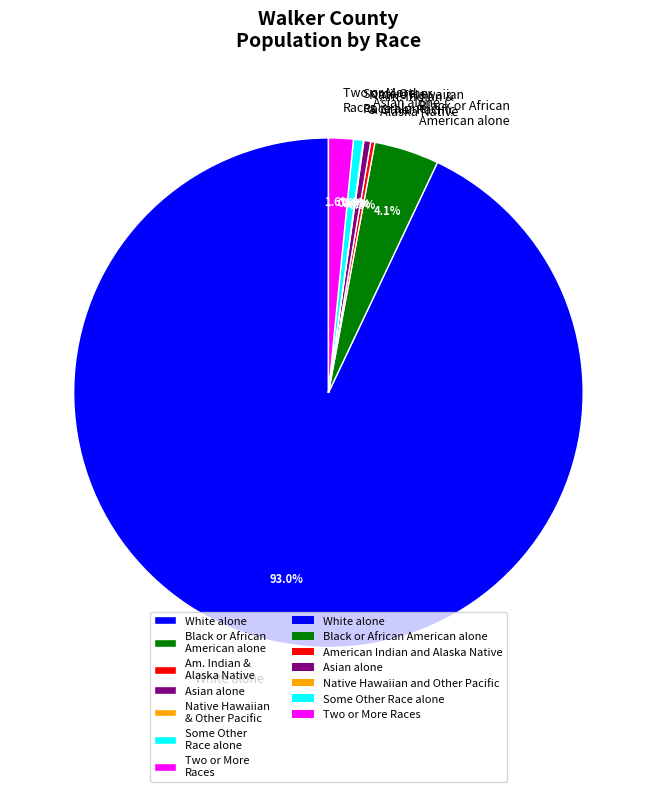

Is the sum of Black or African American alone and Two or More Races greater than half?

No